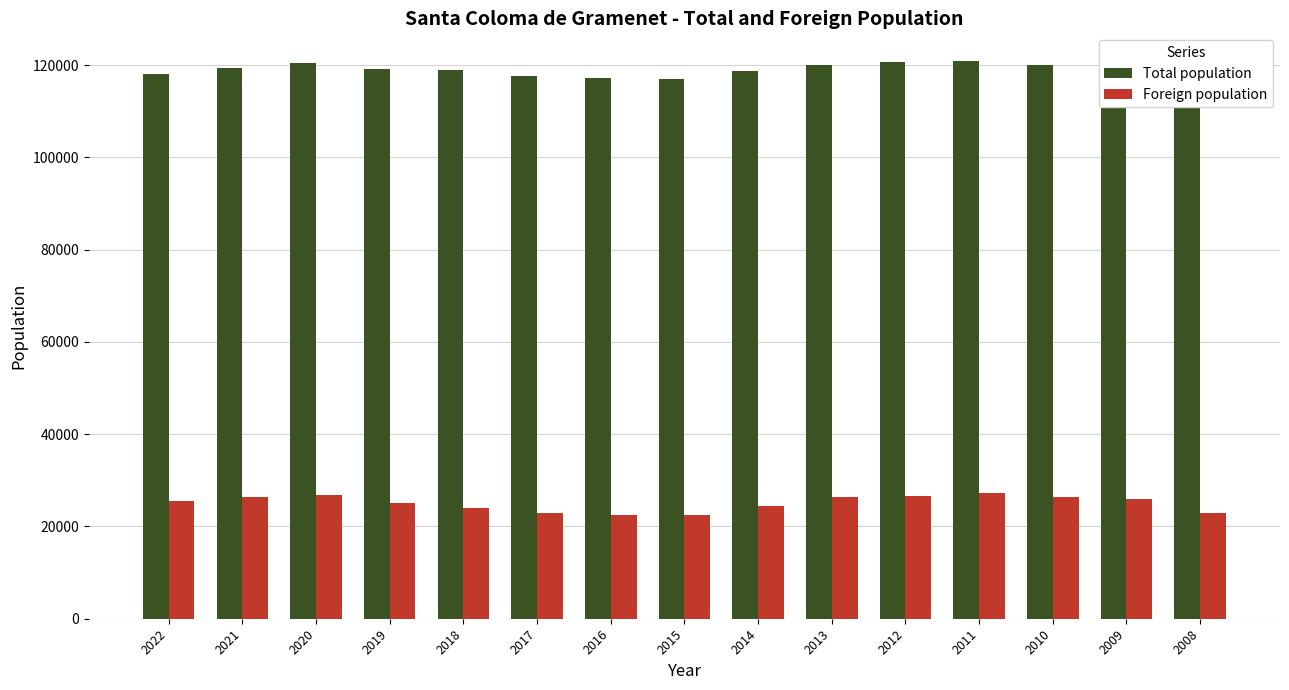

What is the greatest value displayed?

120824